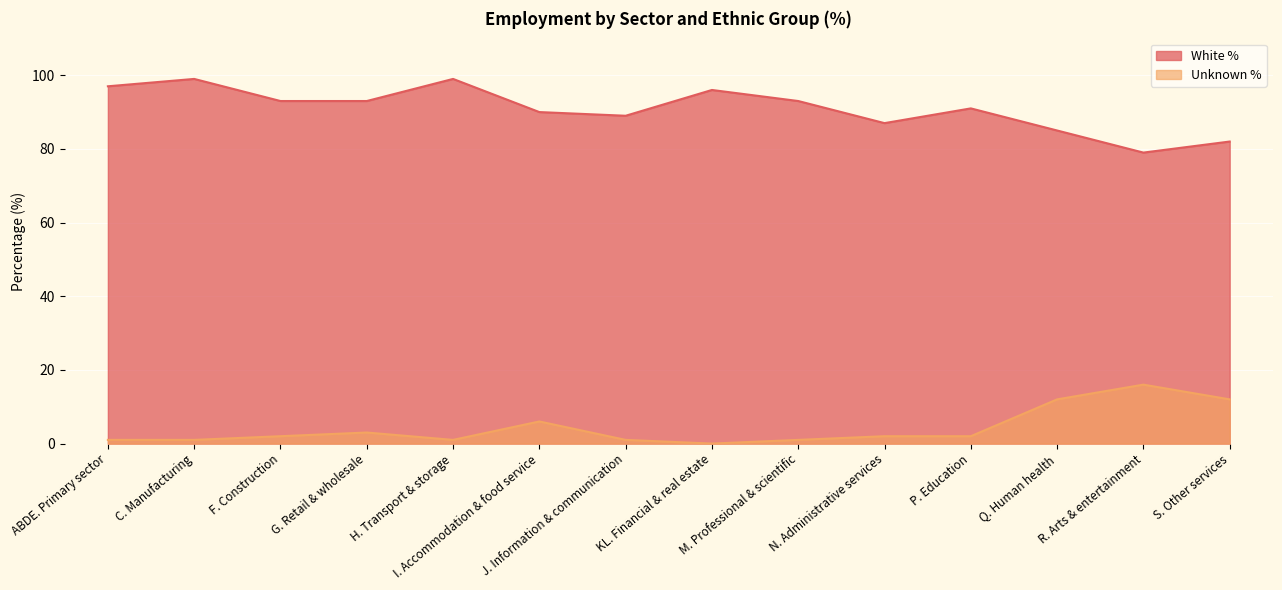

The value of Unknown % at H. Transport & storage is 2. True or false?

False